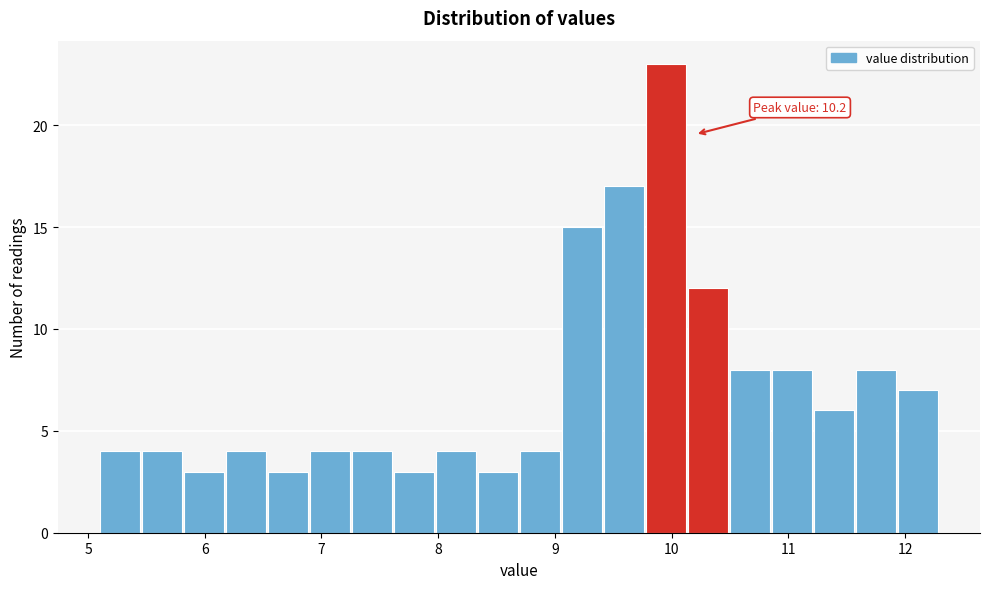

Read against the x-axis, roughly where is the centre of the tallest bar?

10.0